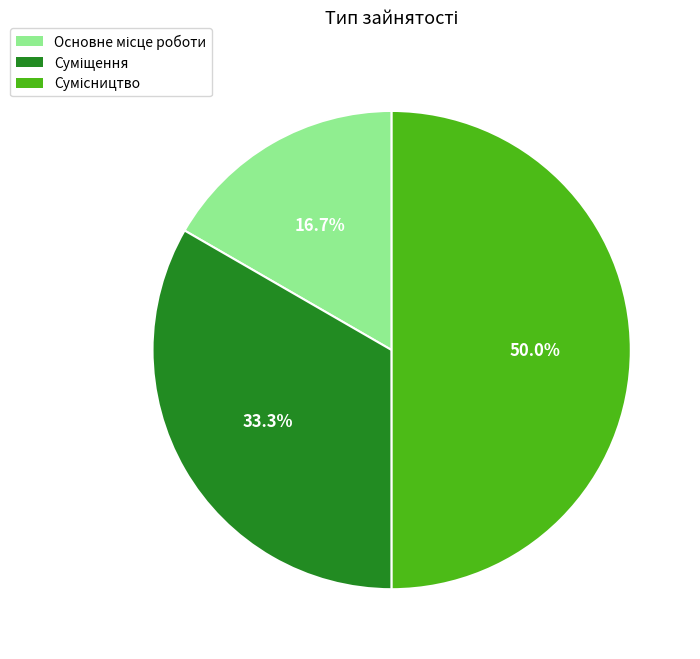

How many slices are in this pie chart?

3